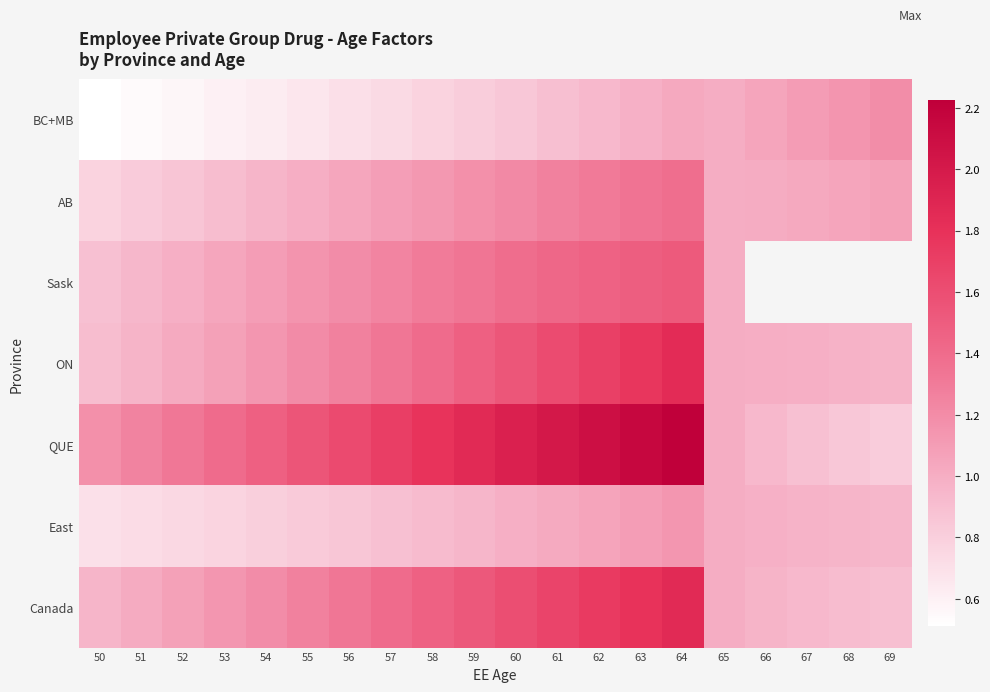

Rank the categories by East value from highest to lowest.

64, 63, 62, 61, 65, 60, 66, 67, 68, 59, 69, 58, 57, 56, 55, 54, 53, 52, 51, 50